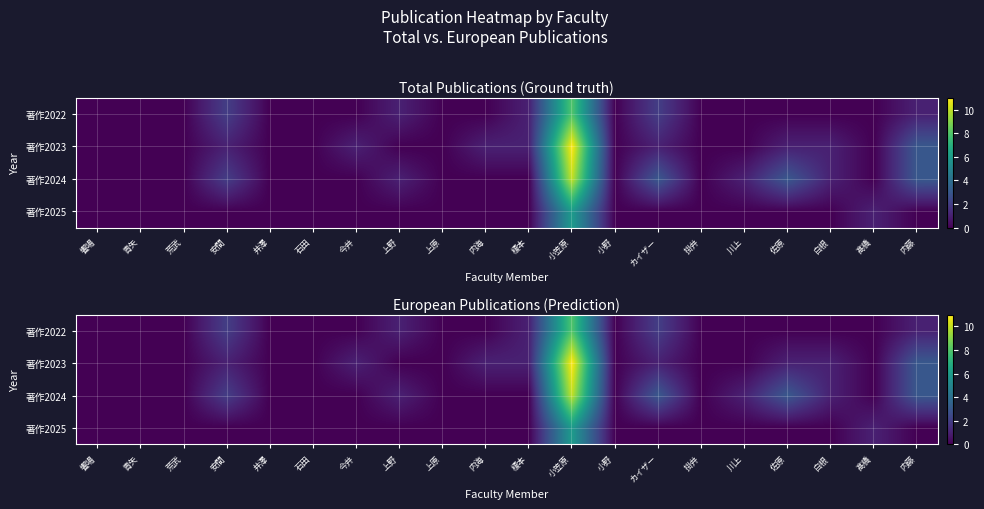

At which label is 著作2022 closest to 4?

安間